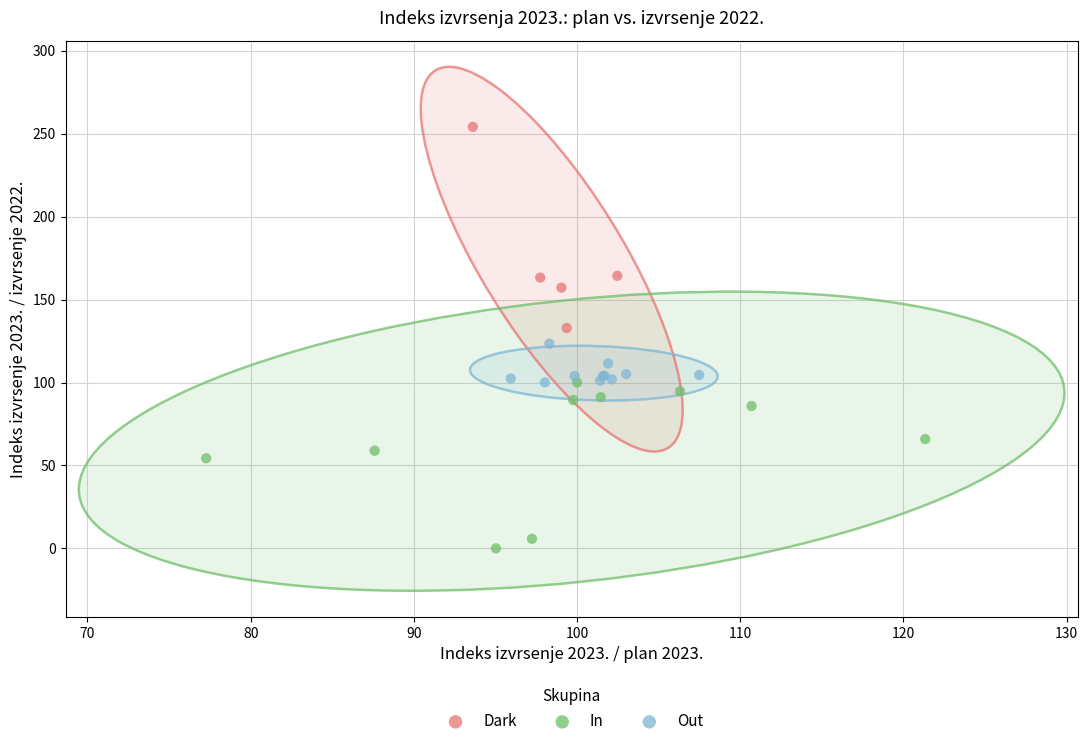

Which series reaches the minimum Y coordinate?

In